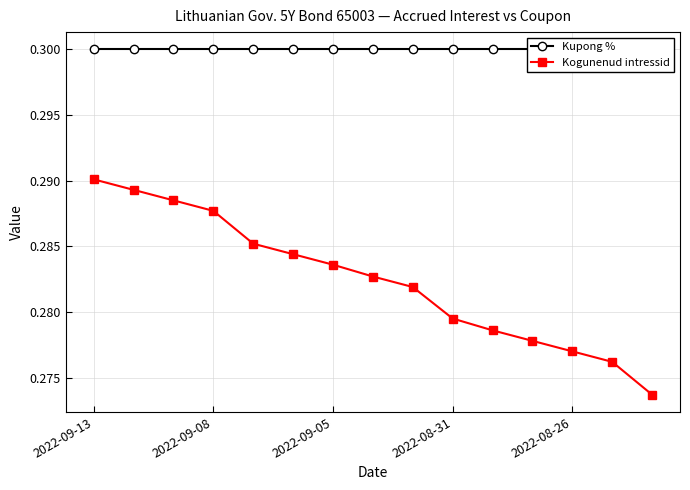

True or false: Kogunenud intressid has more than 1 points higher than both neighbors.

False